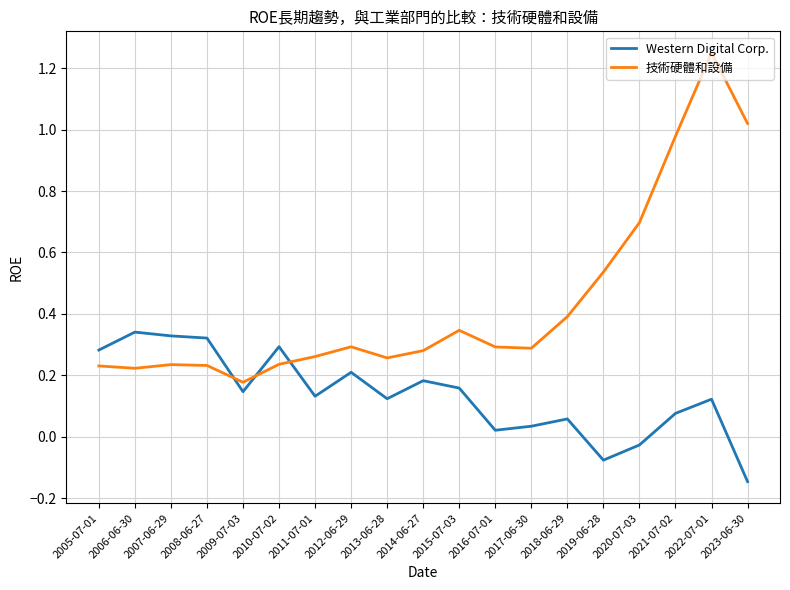

True or false: Western Digital Corp. has more than 2 interior local peaks.

True